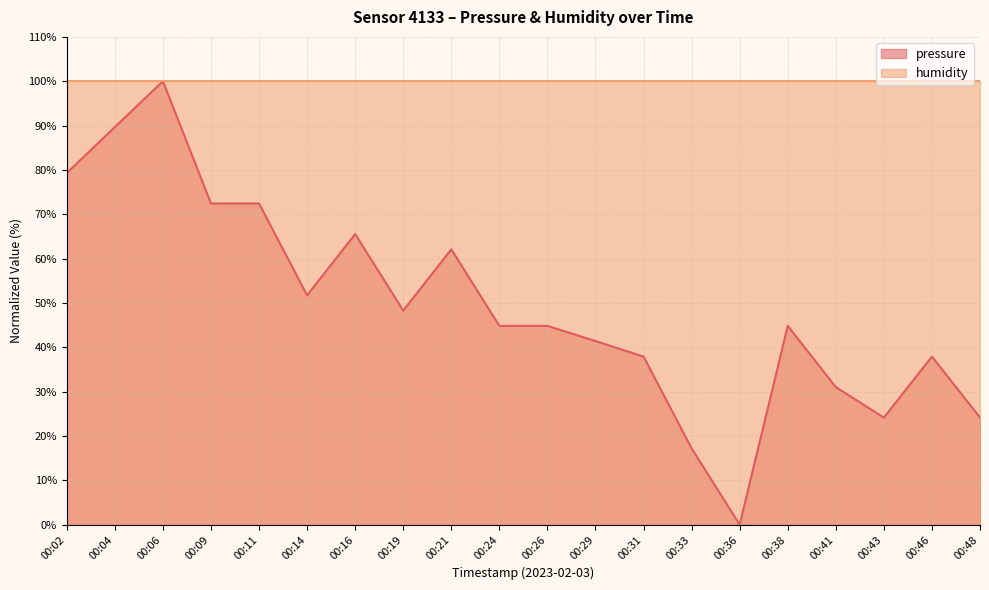

The chart shows a value of 109.1 at 00:02. True or false?

False